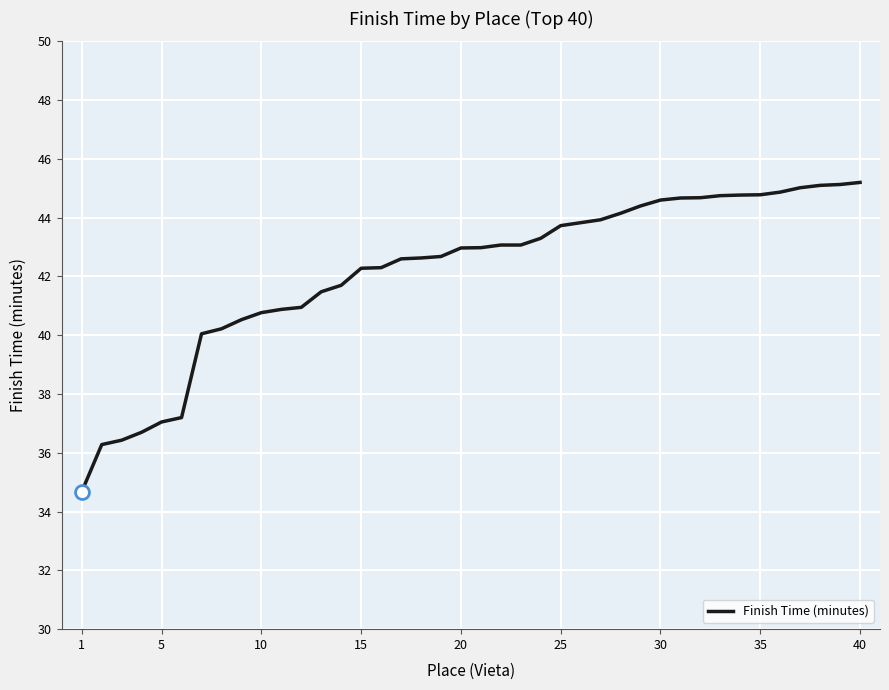

What is the smallest value displayed?

34.7